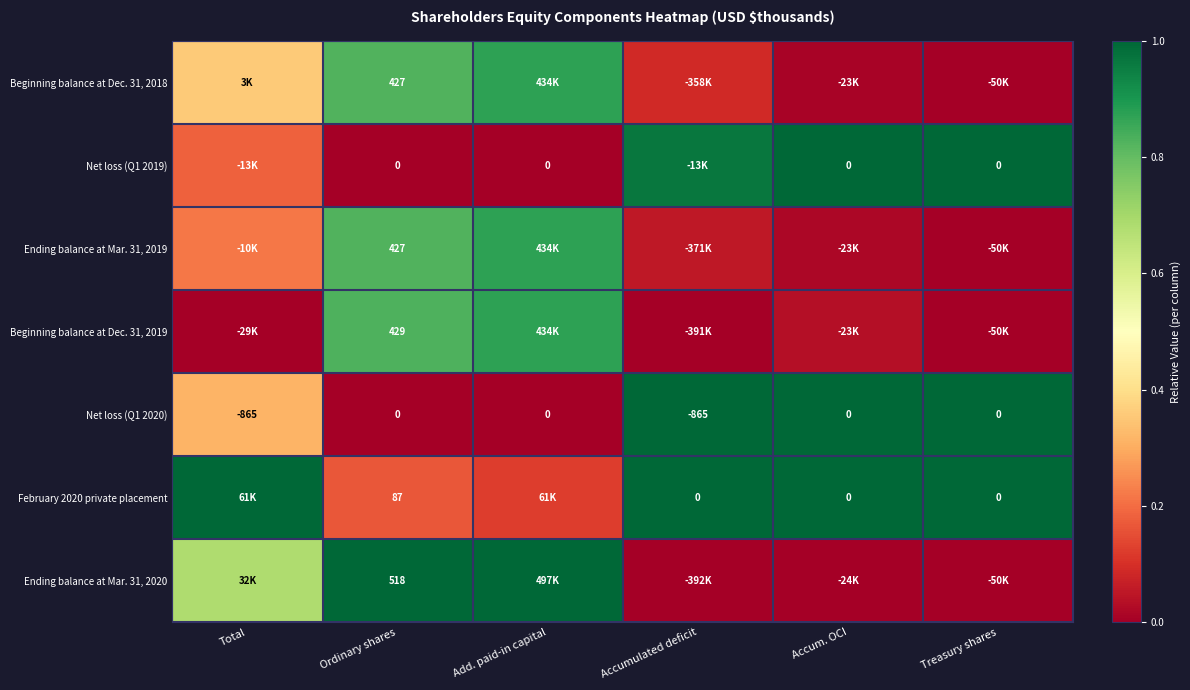

At which label does Beginning balance at Dec. 31, 2019 reach its peak?

Add. paid-in capital